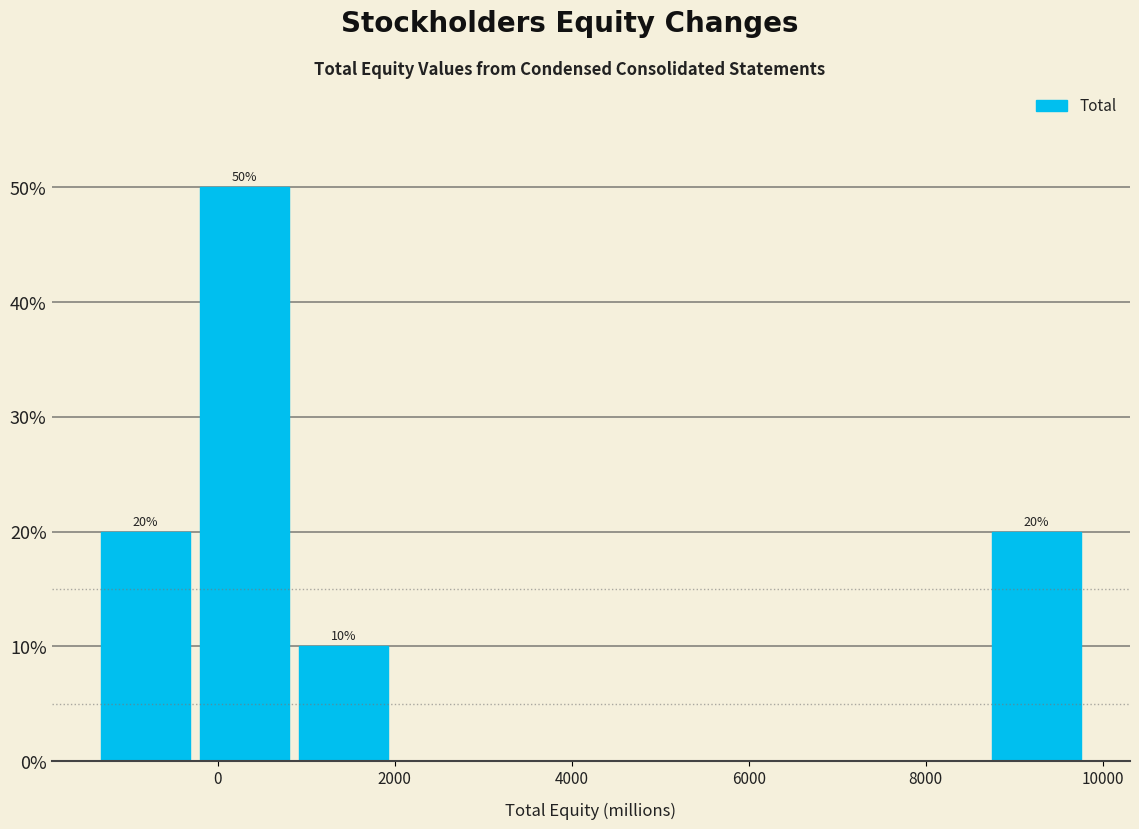

Which range on the x-axis has the tallest bar?

-200 to 800